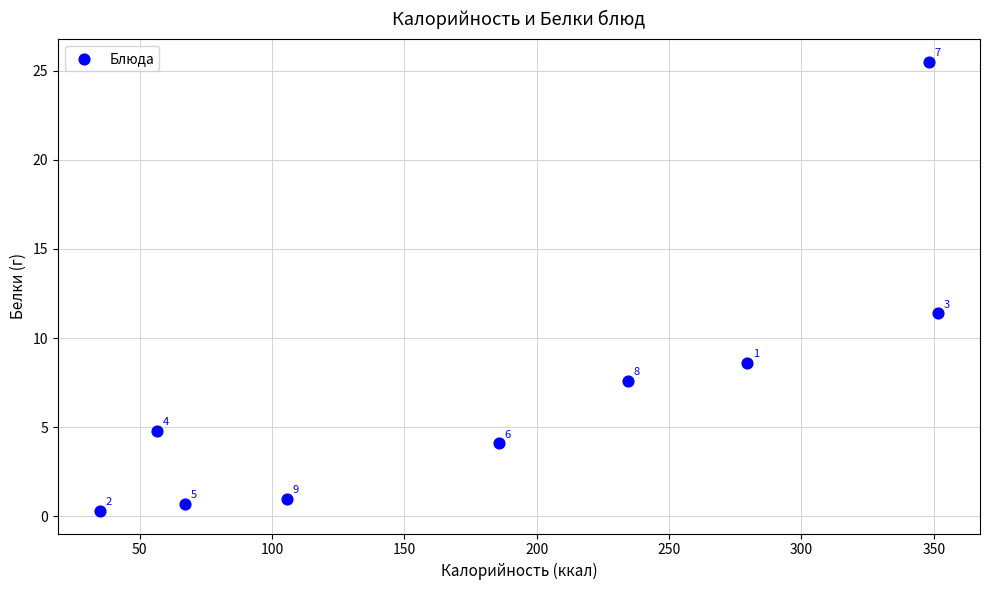

What Y value in the scatter plot is closest to 12?

11.4